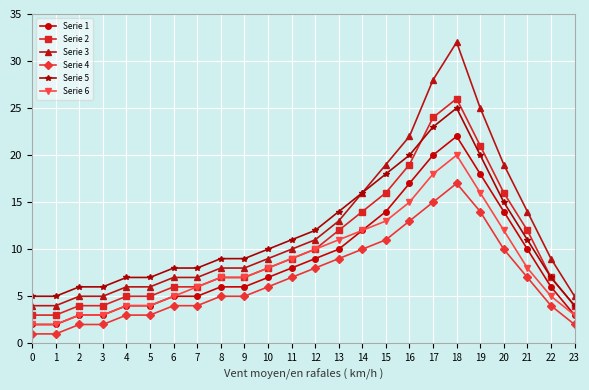

What is the sum of all Serie 6 values?

203